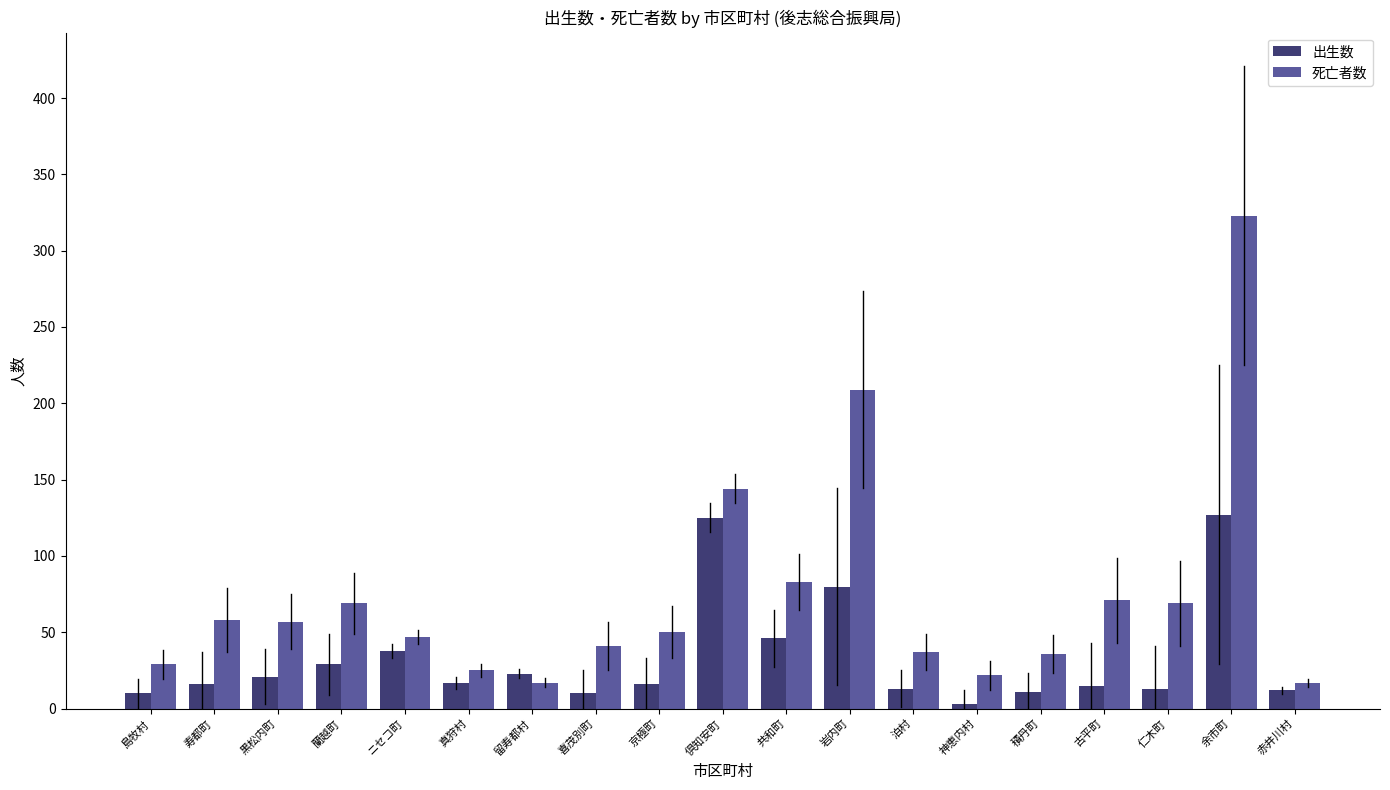

Is the value of 出生数 at 古平町 greater than the value of 死亡者数 at 岩内町?

No